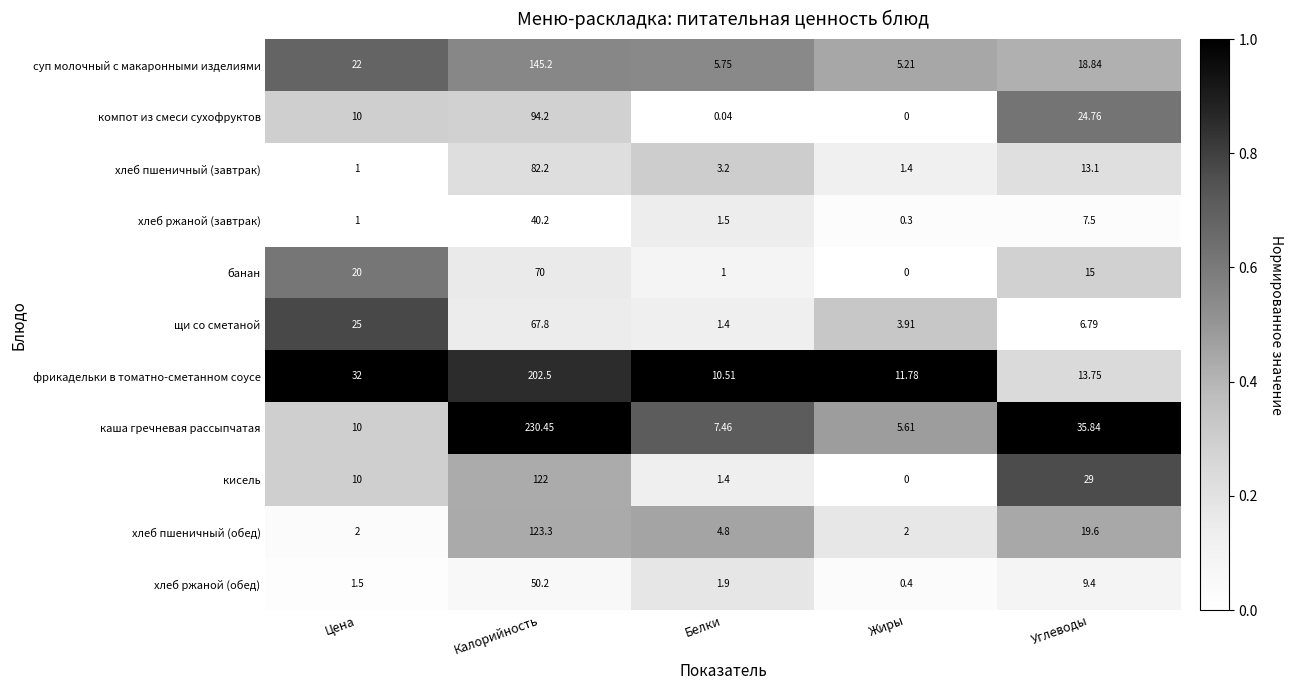

At which label is хлеб ржаной (обед) closest to 25?

Углеводы